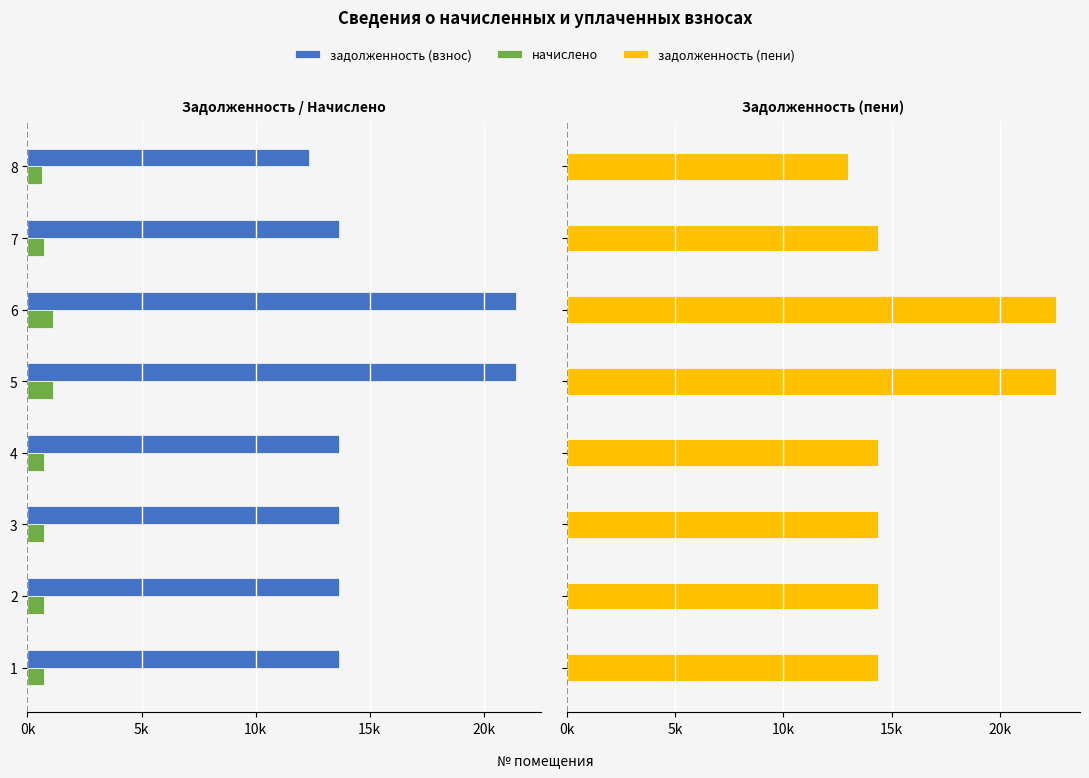

Reading left to right, extract all data points from this chart.

задолженность (взнос): -13643.3	-13643.3	-13643.3	-13643.3	-21439.4	-21439.4	-13643.3	-12343.9
начислено: -714.4	-714.4	-714.4	-714.4	-1122.7	-1122.7	-714.4	-646.4
задолженность (пени): 14357.7	14357.7	14357.7	14357.7	22562.1	22562.1	14357.7	12990.3